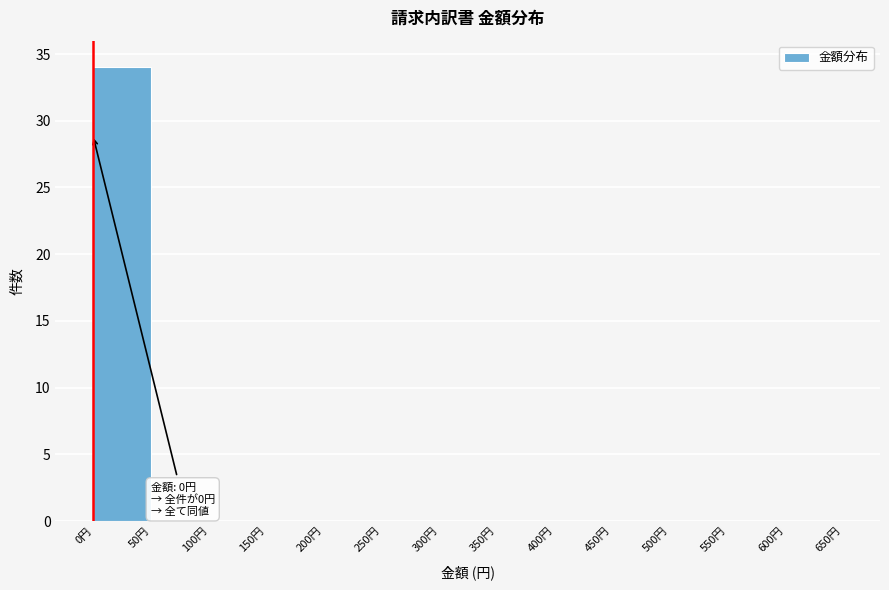

Which range on the x-axis has the tallest bar?

0 to 50